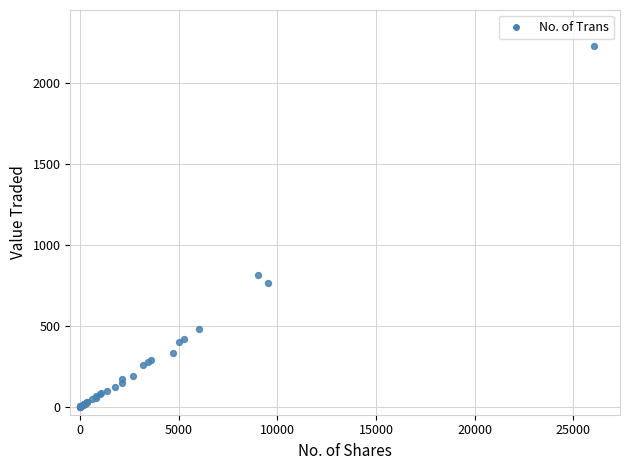

What Y value in the scatter plot is closest to 1112?

810